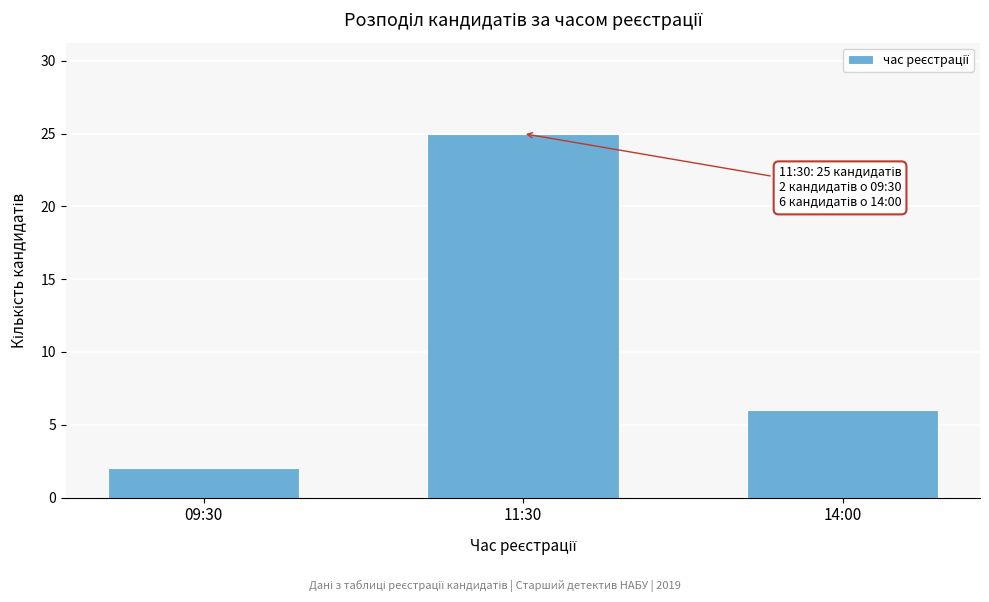

Reading left to right, extract all data points from this chart.

2	25	6